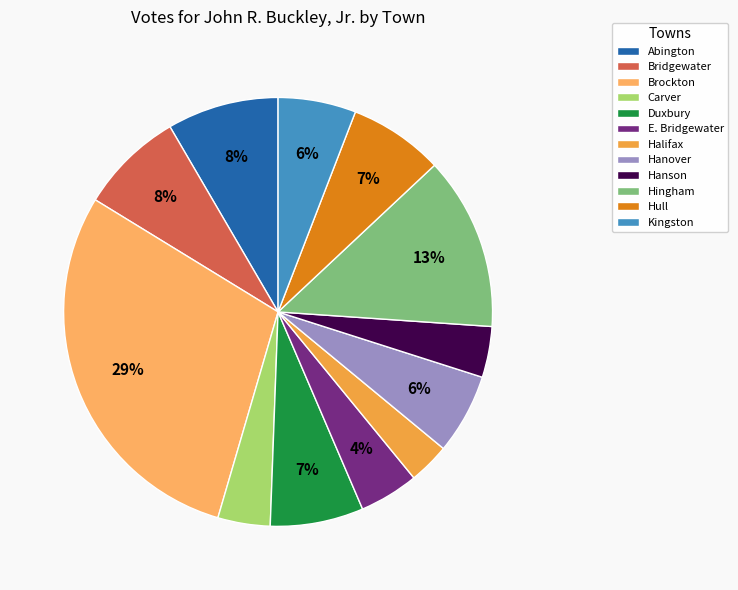

Which has a higher value, Hanover or Hanson?

Hanover